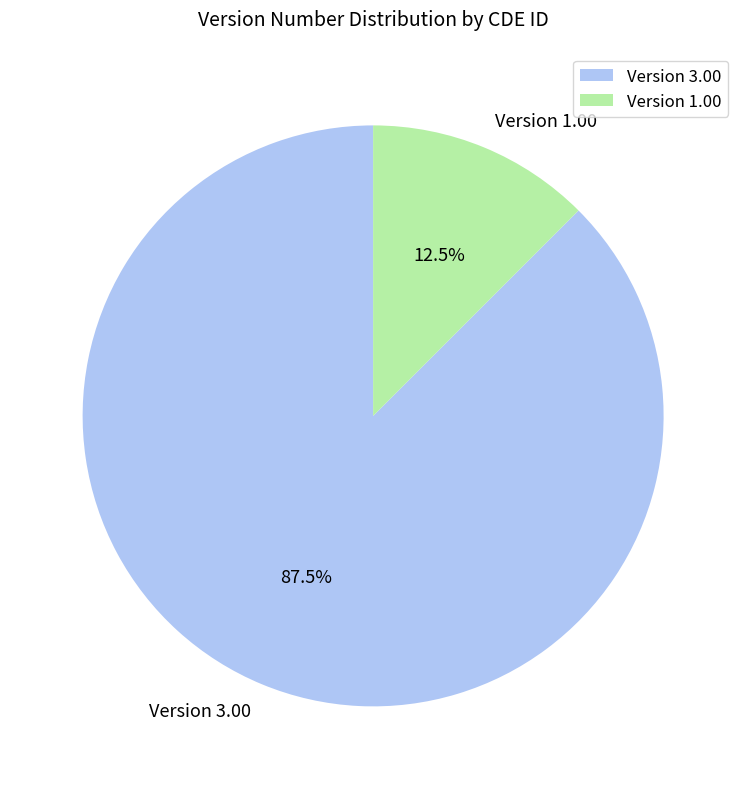

What percentage do Version 3.00 and Version 1.00 together represent?

100.0%